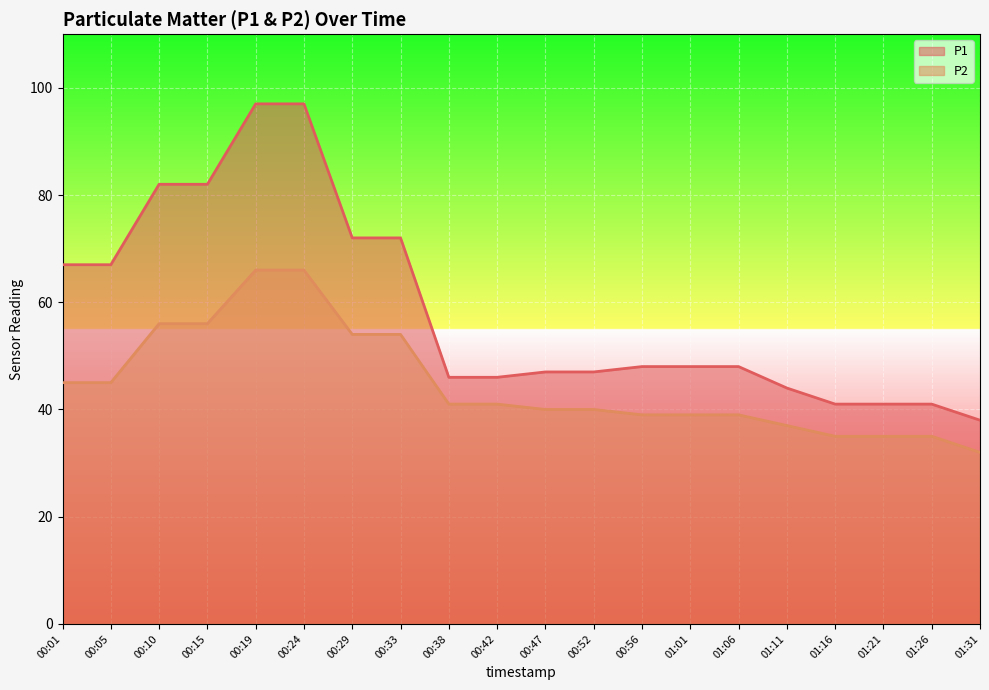

What is the minimum value shown in the chart?

32